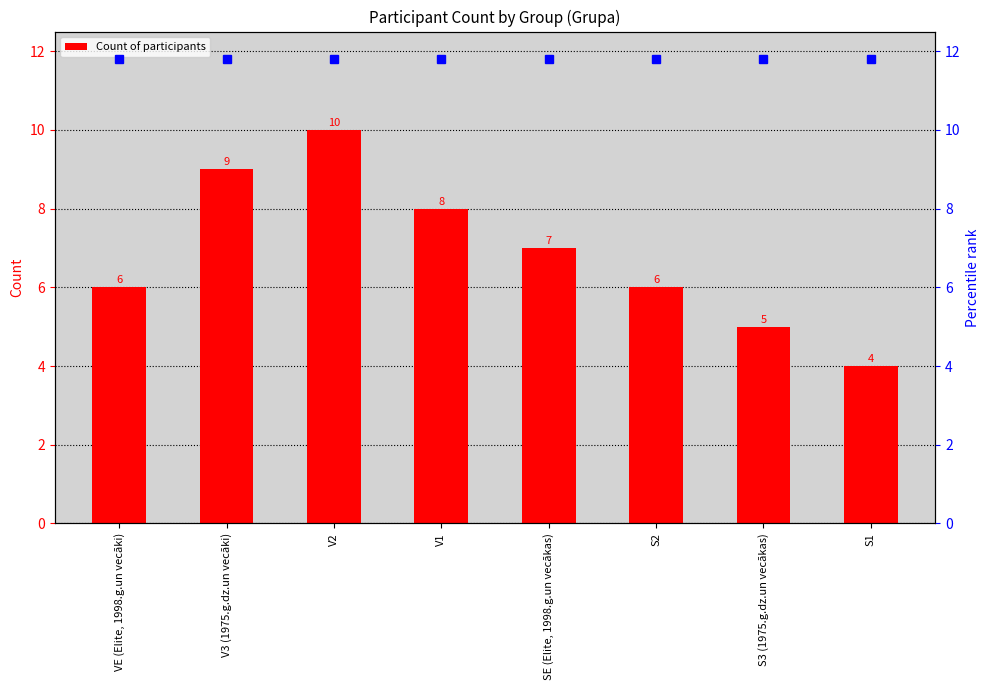

What is the difference between the second highest and minimum values?

5